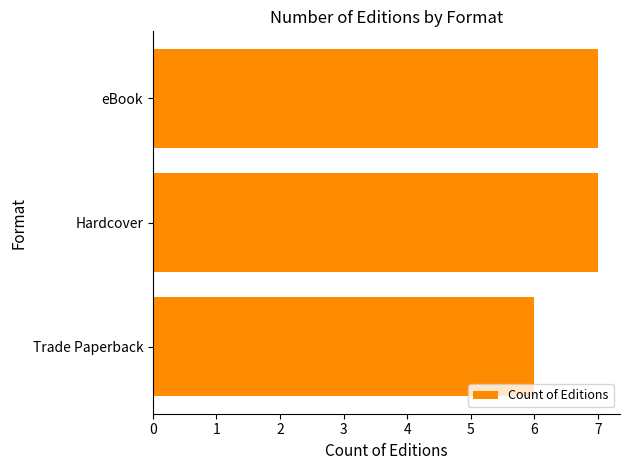

True or false: the data shows 4 at Trade Paperback.

False